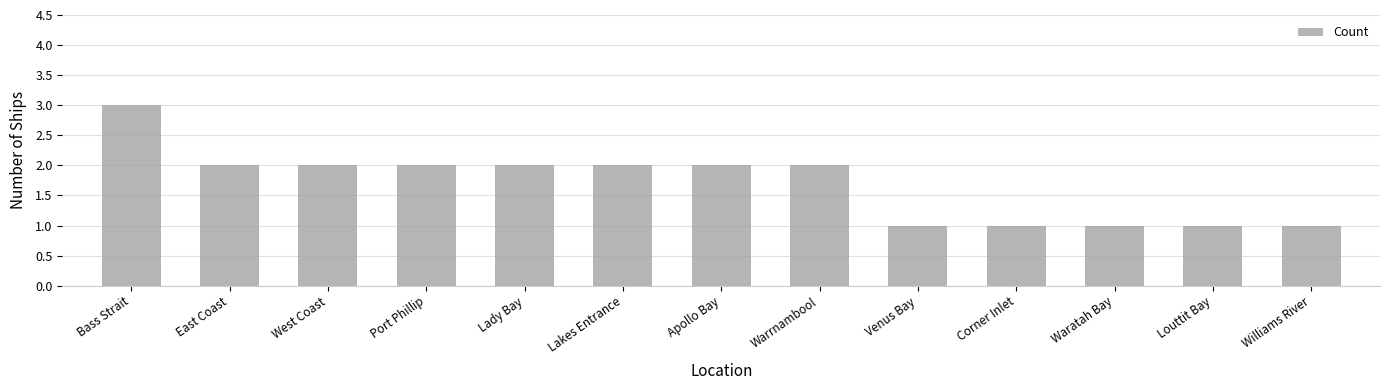

What is the label of the 5th bar from the right?

Venus Bay